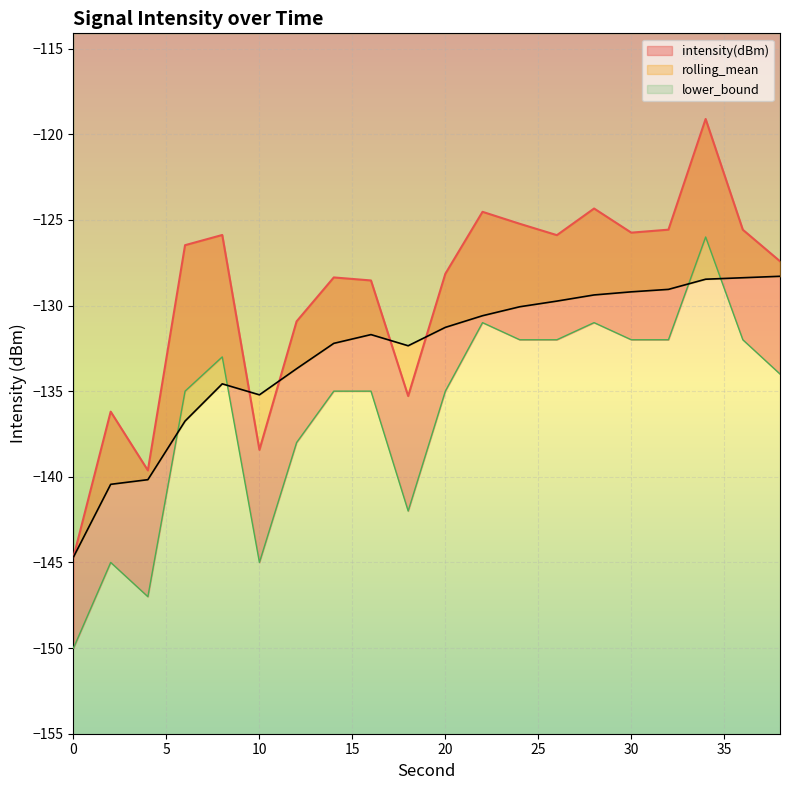

How many categories are shown in the chart?

20